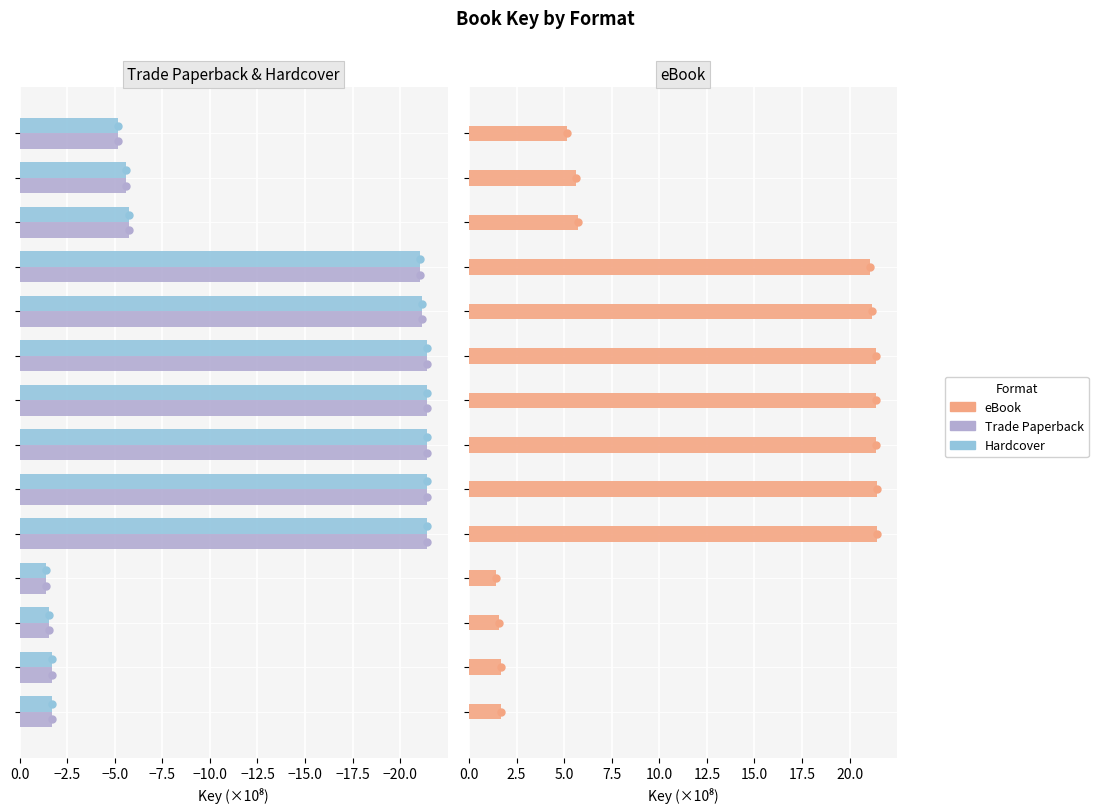

At how many categories does at least one series exceed -10?

14